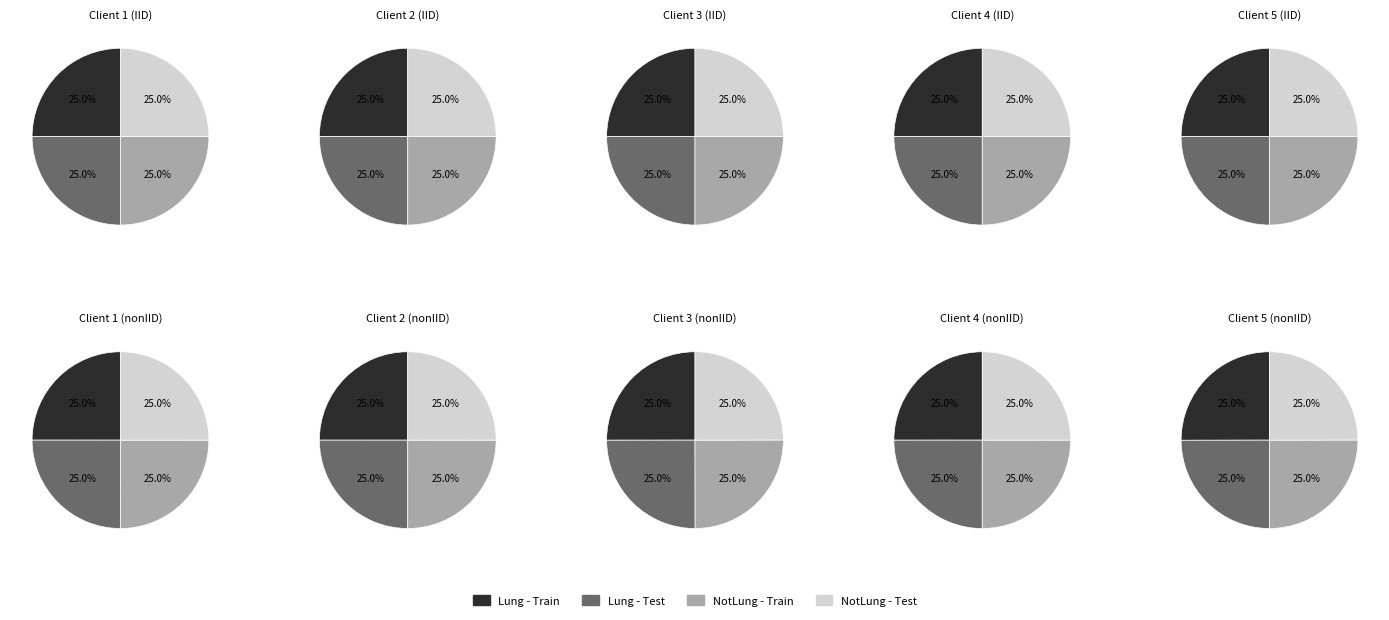

Rank the categories by NotLung - Test value from highest to lowest.

0, 2, 3, 7, 8, 1, 6, 5, 9, 4